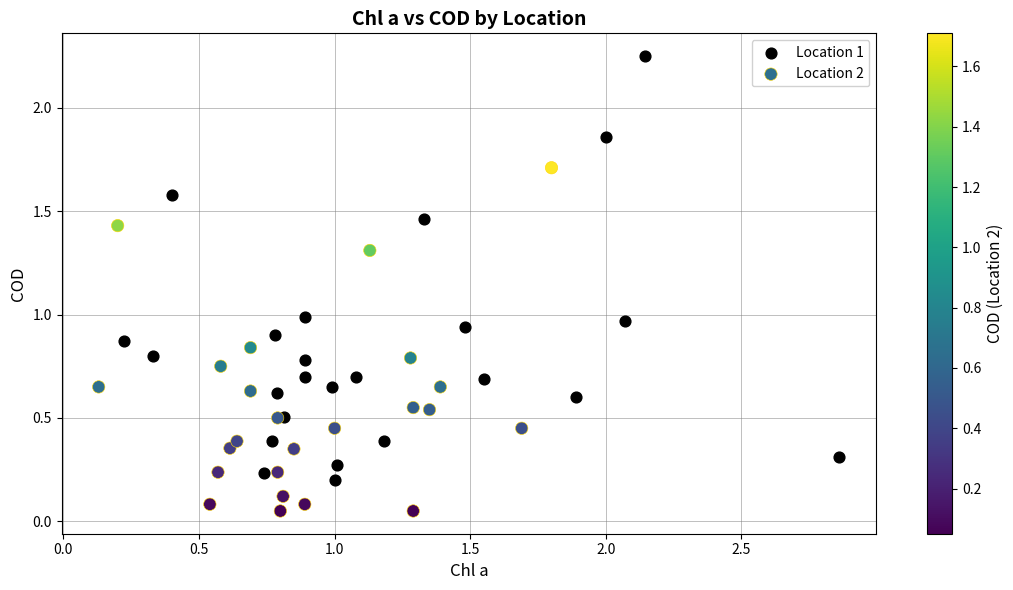

Which series has the largest Y range (max minus min)?

Location 1